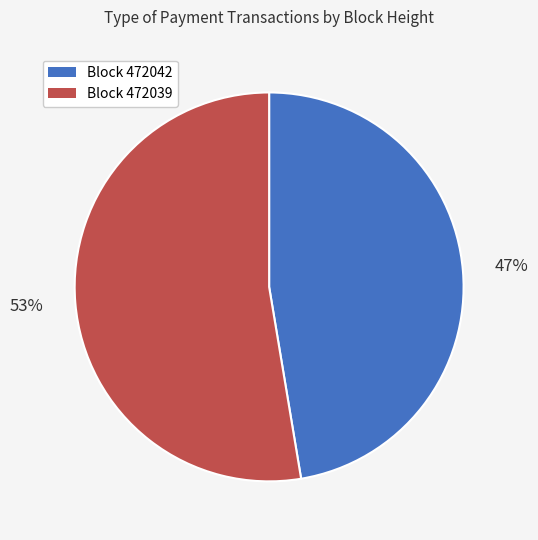

True or false: Block 472042 accounts for 47% of the total.

True